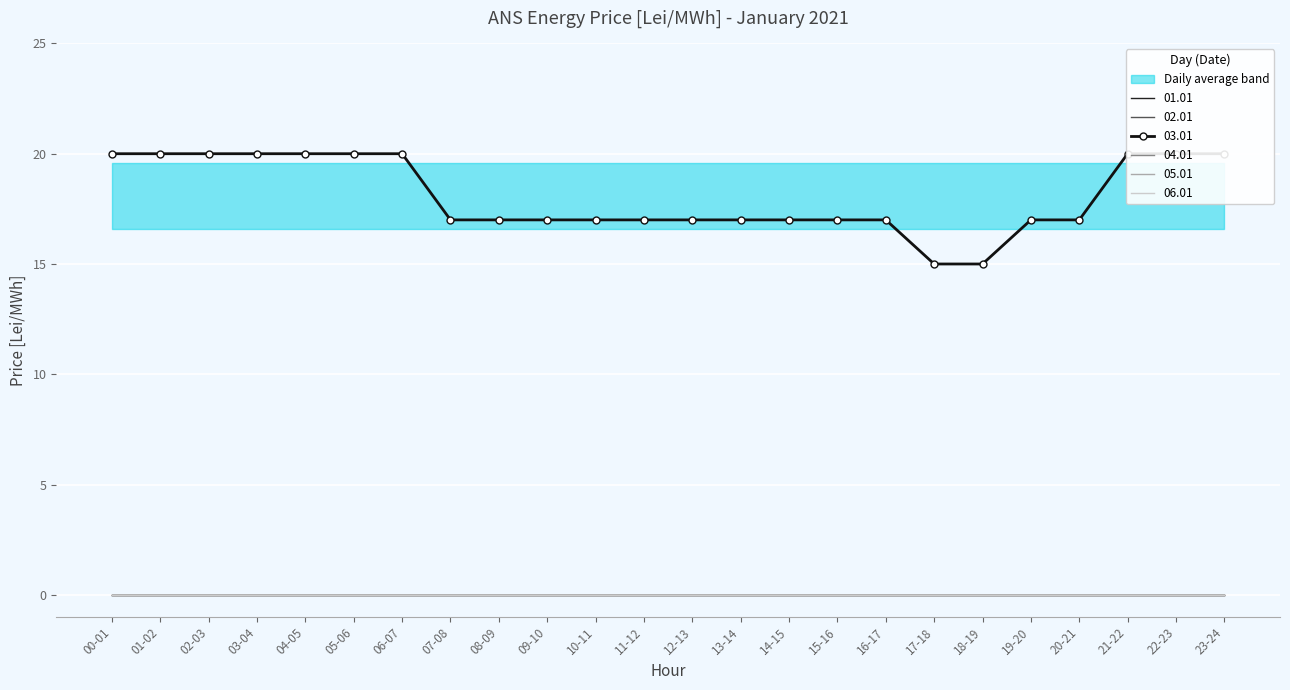

What is the maximum value shown in the chart?

20